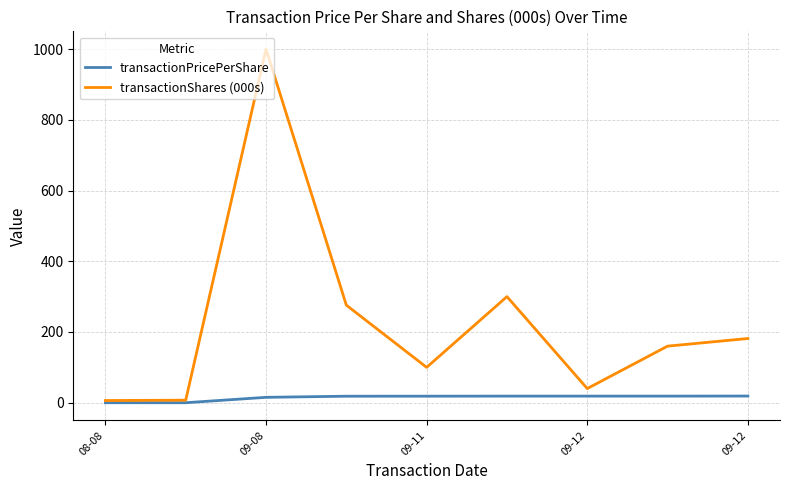

List the series in order of their overall mean, highest first.

transactionShares (000s), transactionPricePerShare